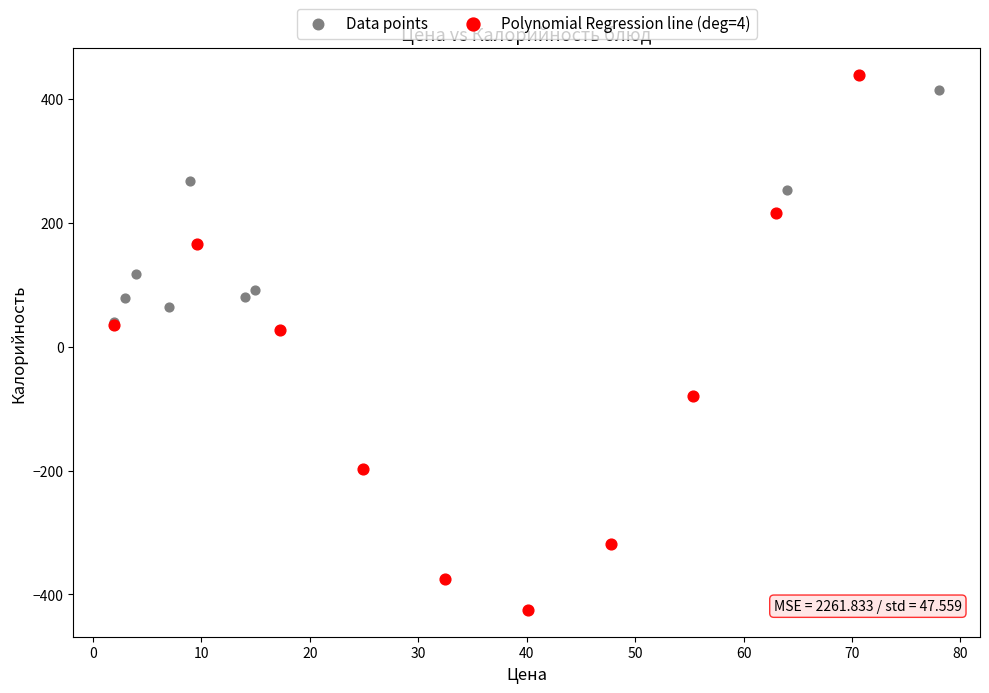

Which series contains the lowest Y value?

Polynomial Regression line (deg=4)